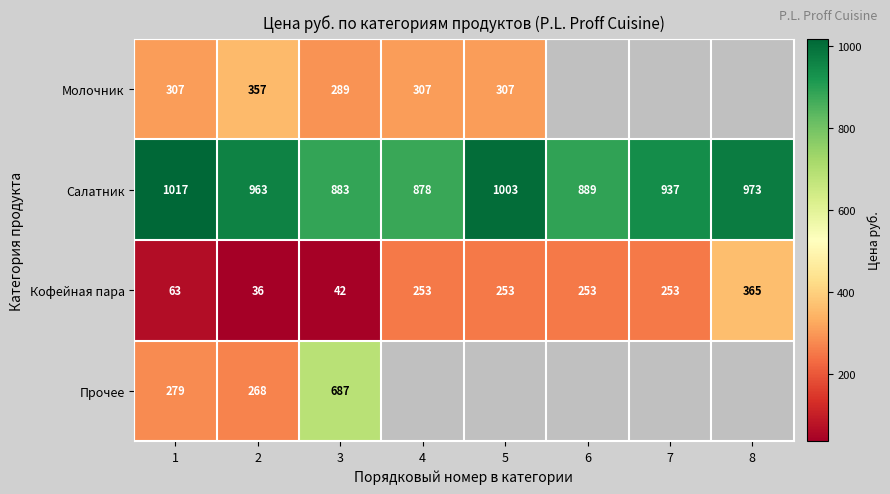

At which category is the sum across all series the highest?

3